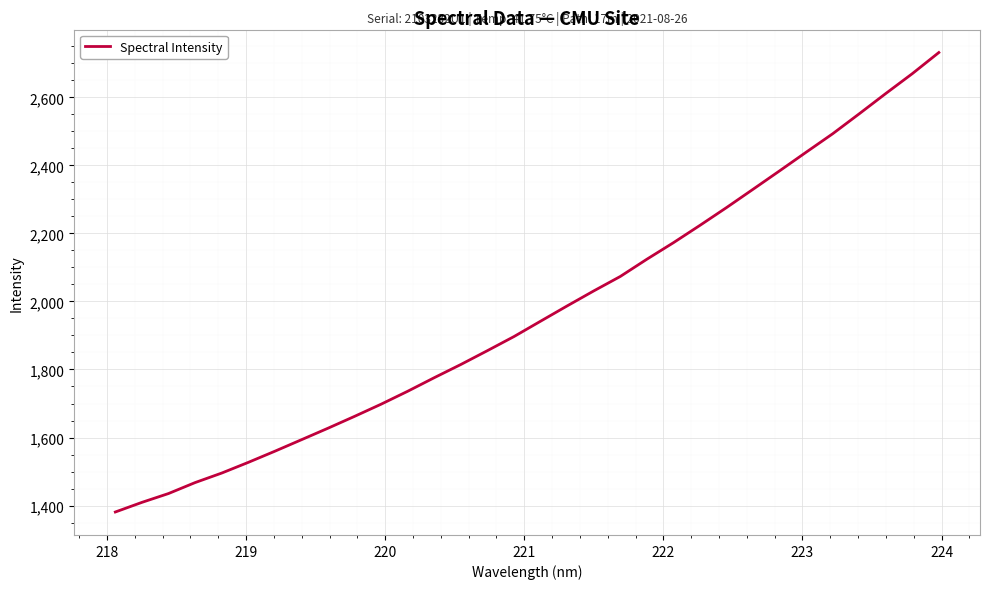

What is the minimum value shown in the chart?

1381.1